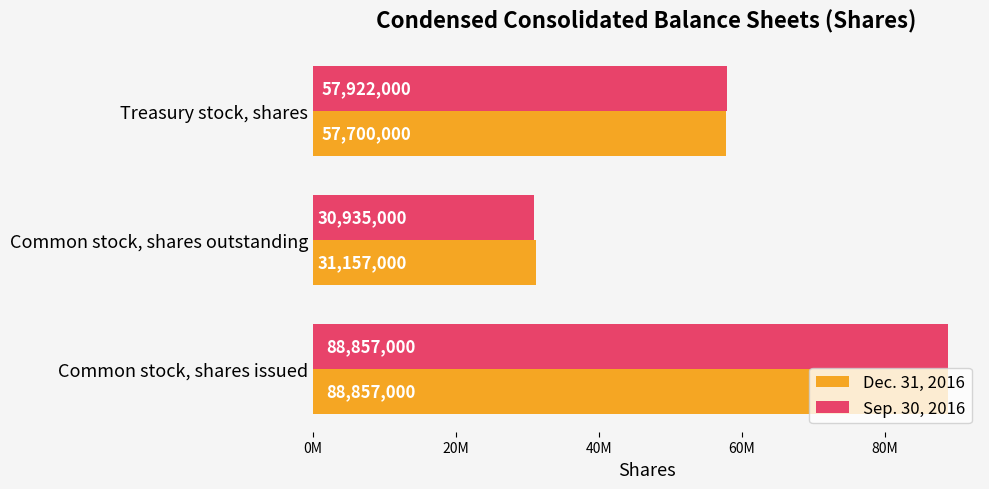

At which label is Sep. 30, 2016 closest to 59896000?

Treasury stock, shares